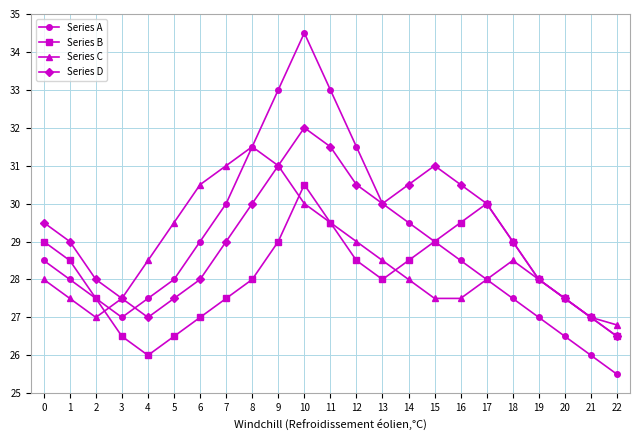

How many lines are shown in the chart?

4